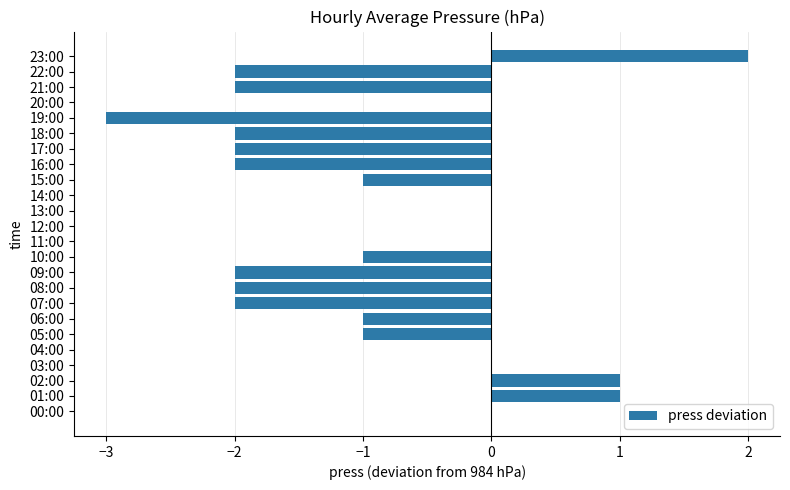

What is the sum of all values?

-19